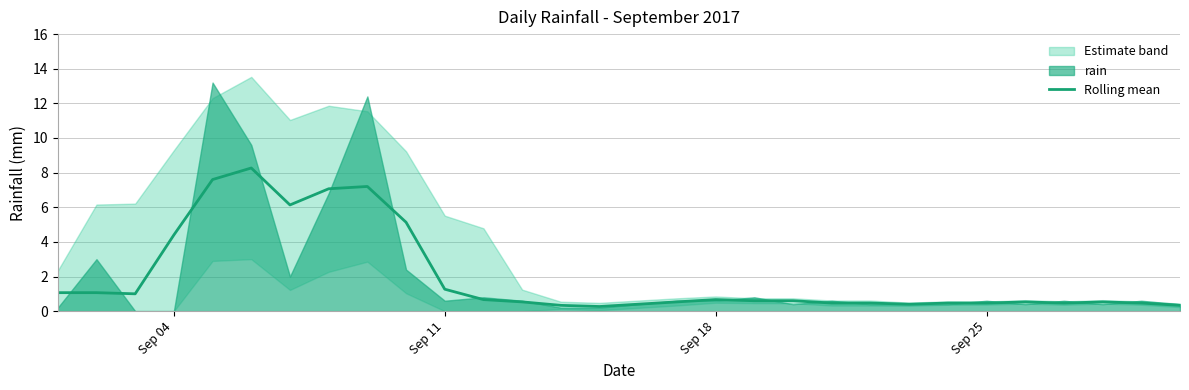

Is it true that Rolling mean equals 0.5 at Sep 25?

True